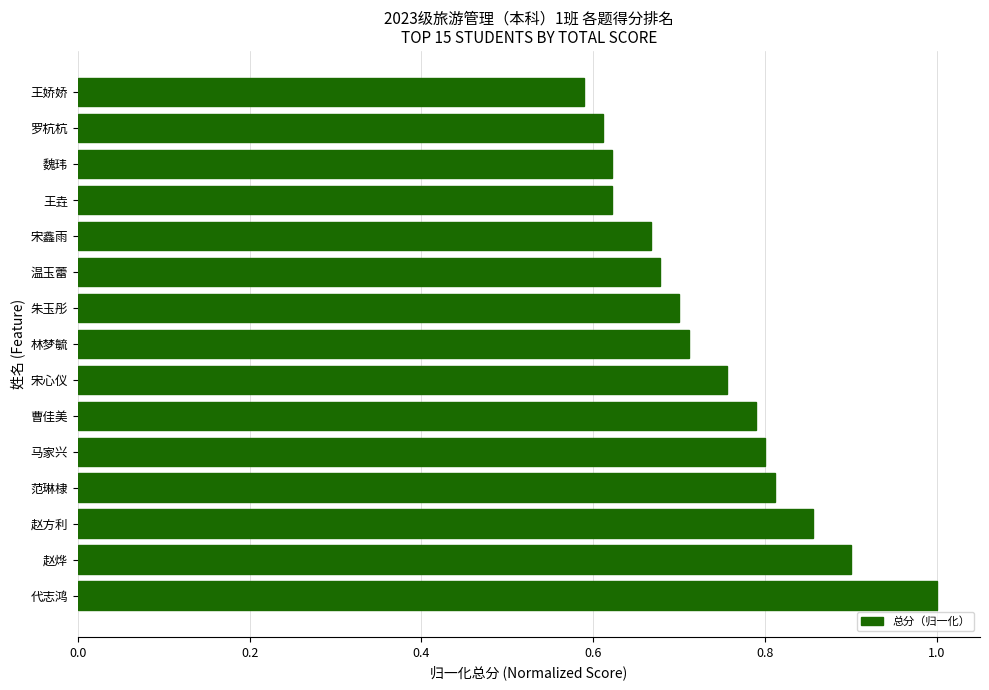

What is the maximum value shown in the chart?

1.0